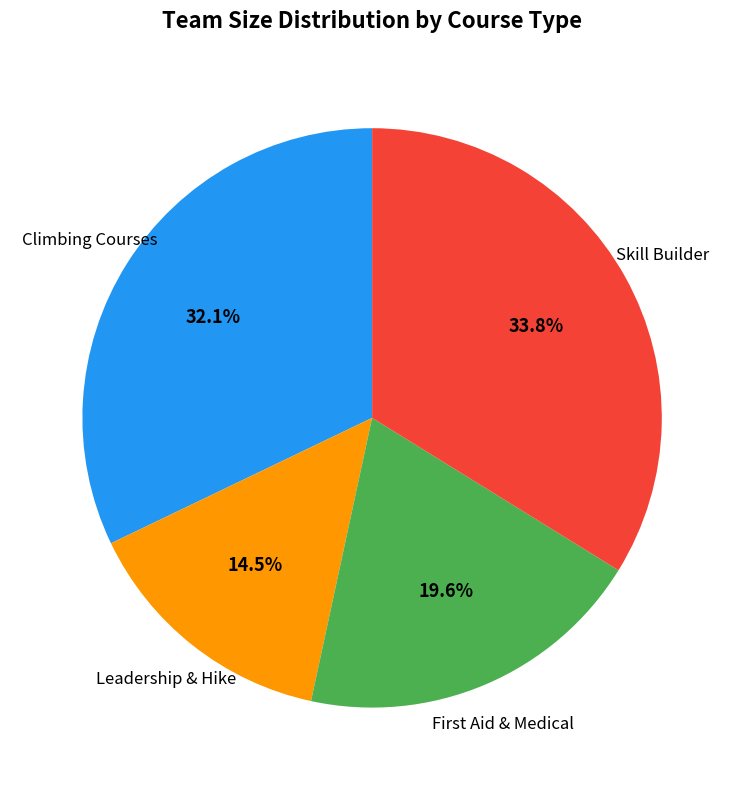

To the nearest percent, what is the difference between the largest and smallest slice percentages?

19%